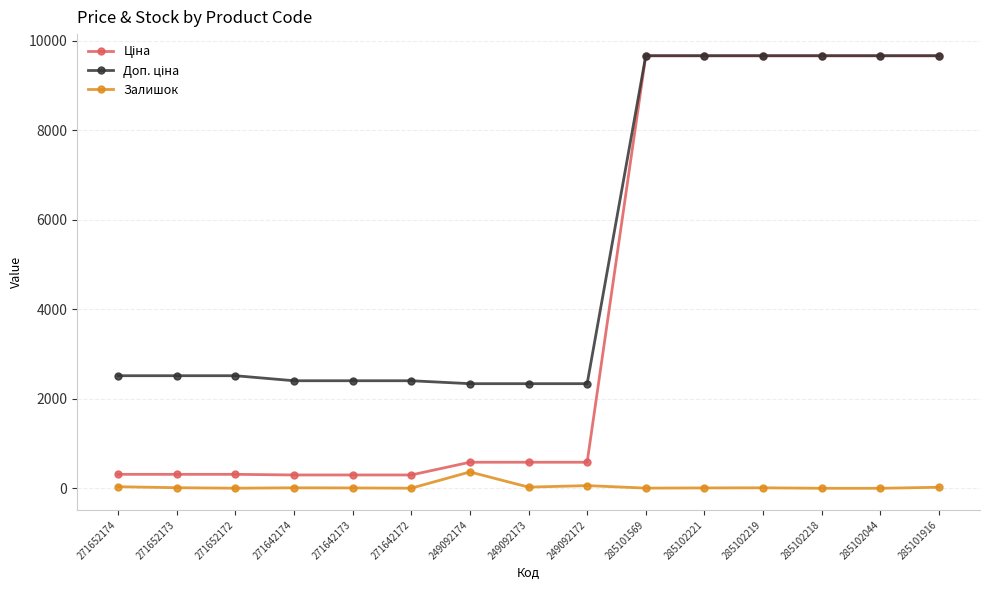

How many categories are shown in the chart?

15